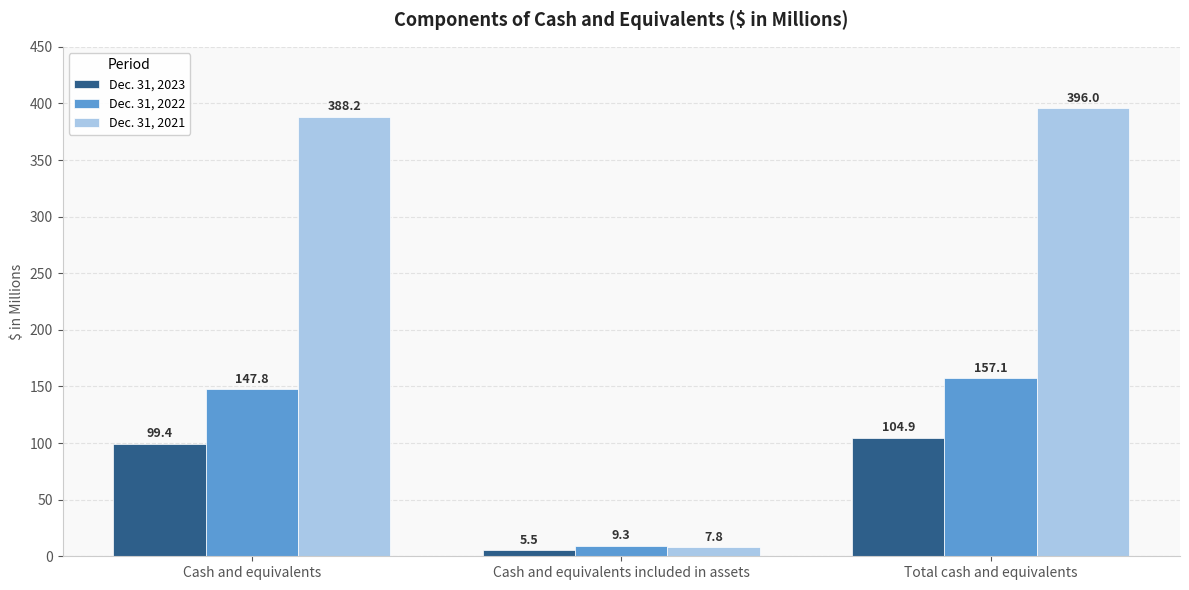

What position from the right is Cash and equivalents?

3